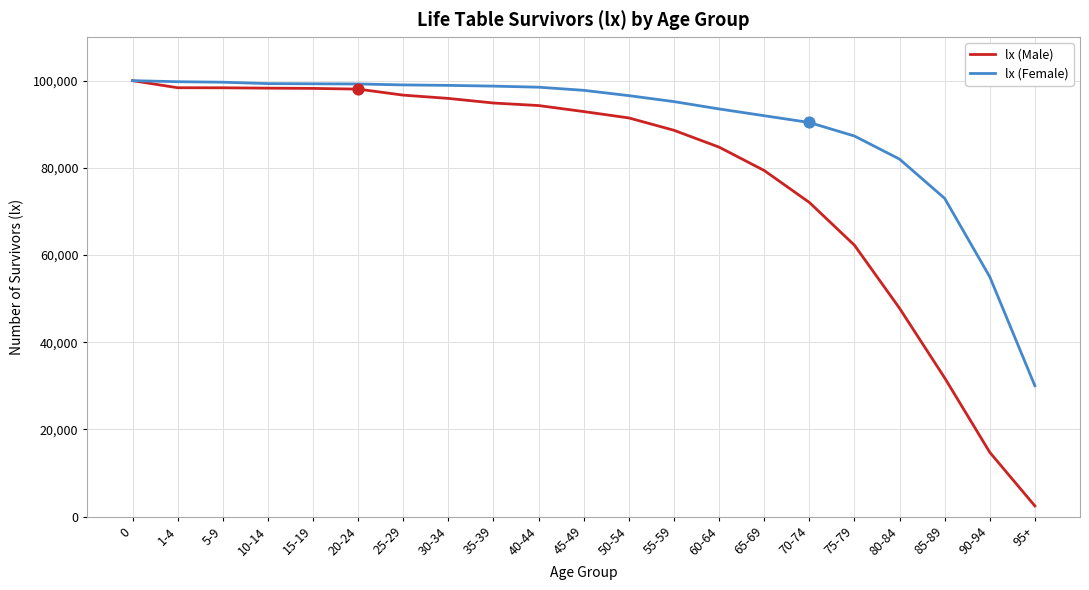

What are all the series names shown in the legend?

lx (Male), lx (Female)